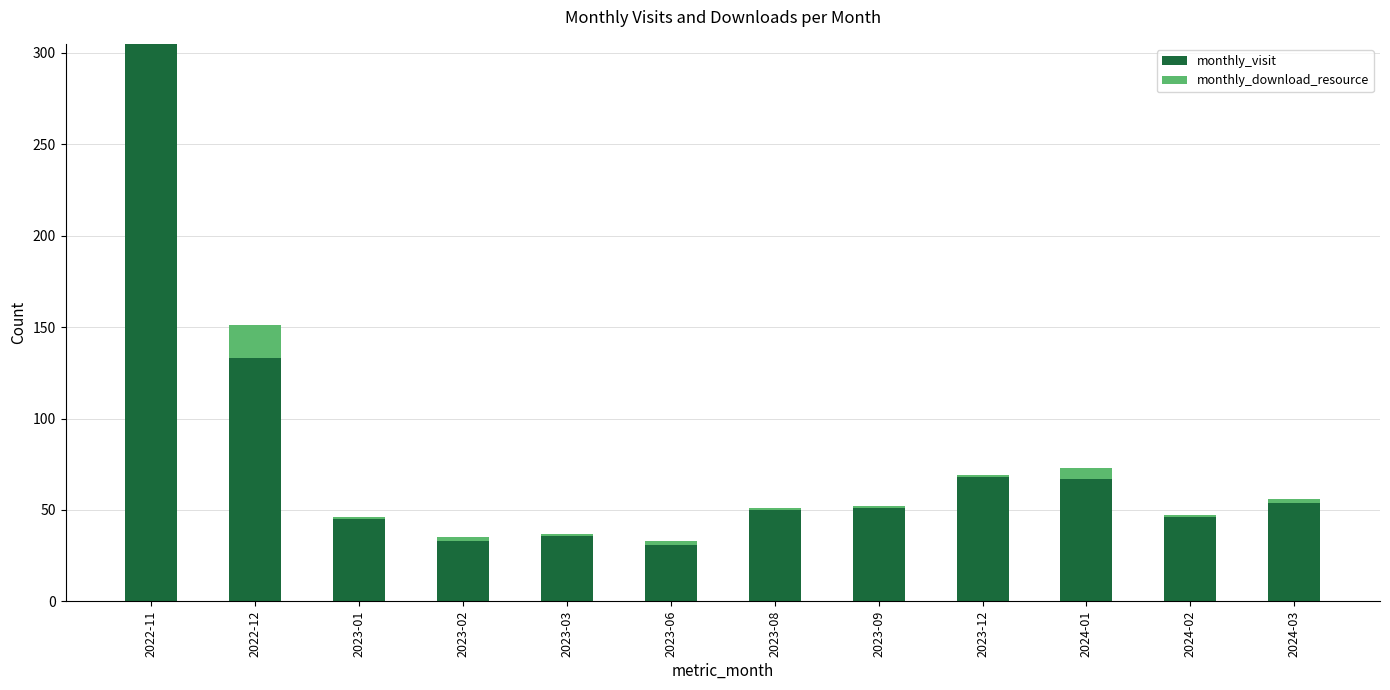

True or false: monthly_visit has a value of 38 at 2022-12.

False